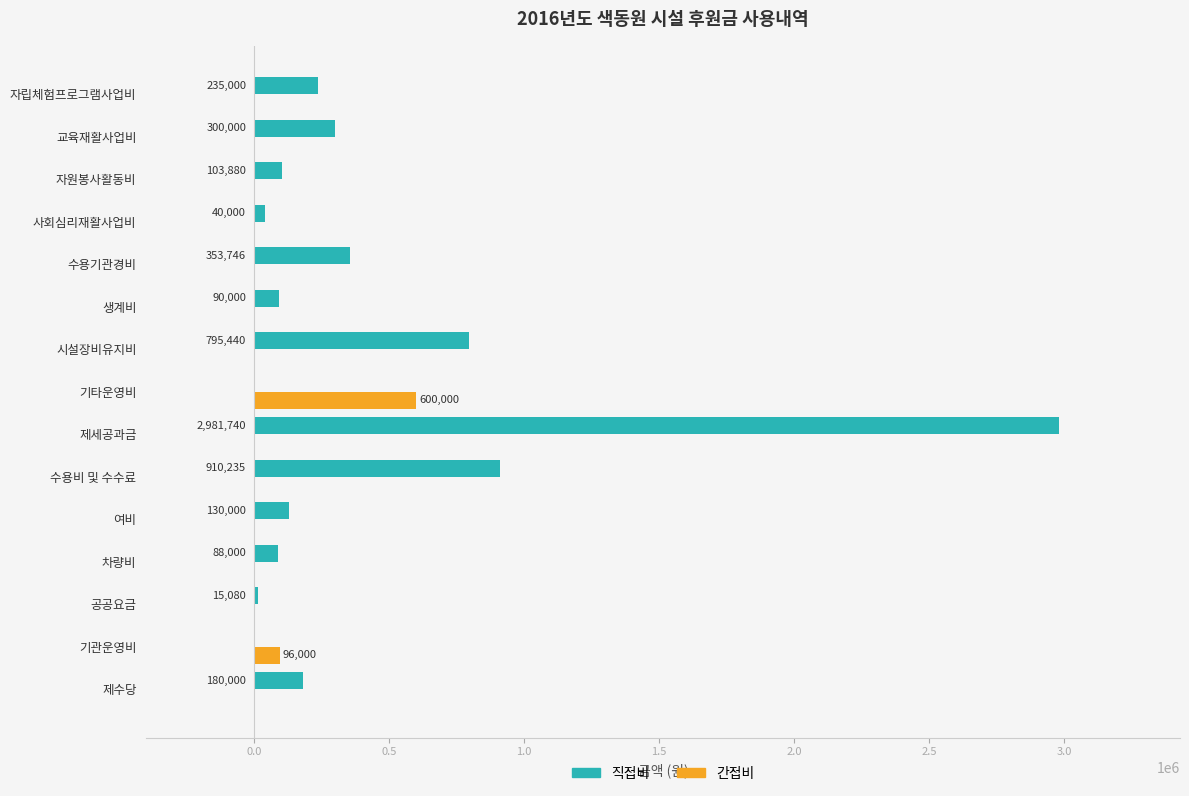

At which category is the sum across all series the highest?

제세공과금